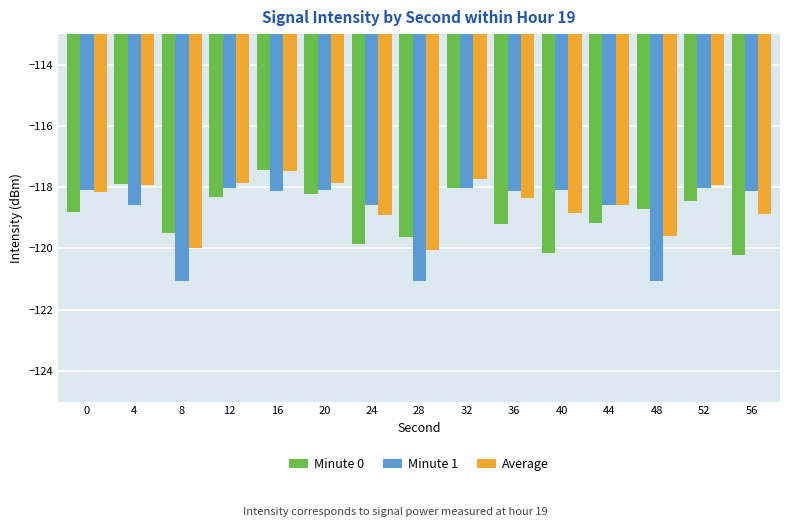

Which category has the highest value in the Minute 0 series?

16